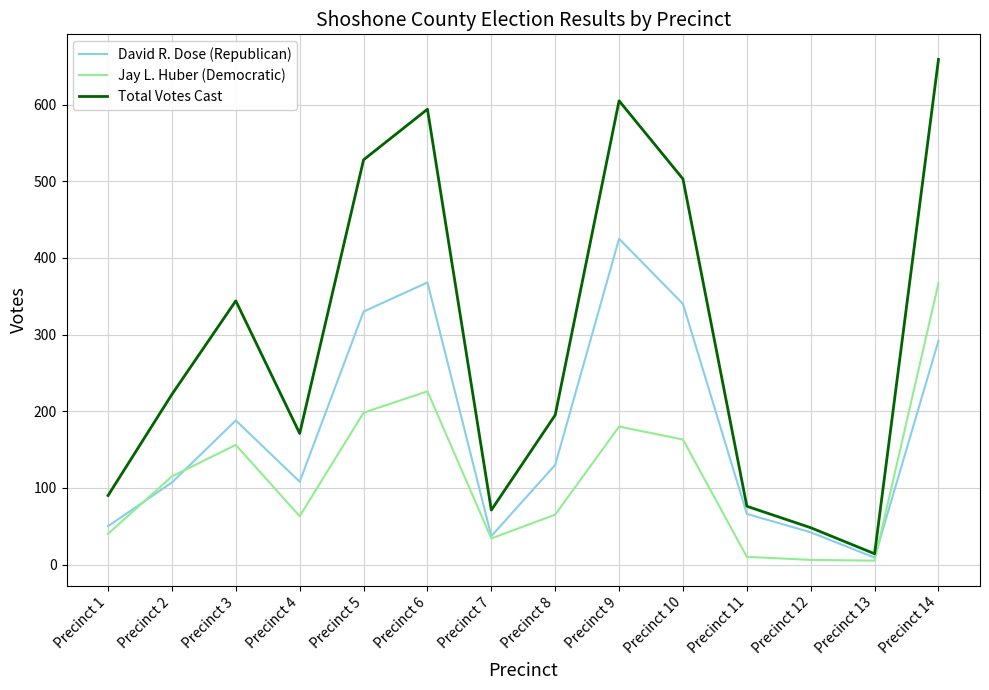

List the series in order of their overall mean, highest first.

Total Votes Cast, David R. Dose (Republican), Jay L. Huber (Democratic)